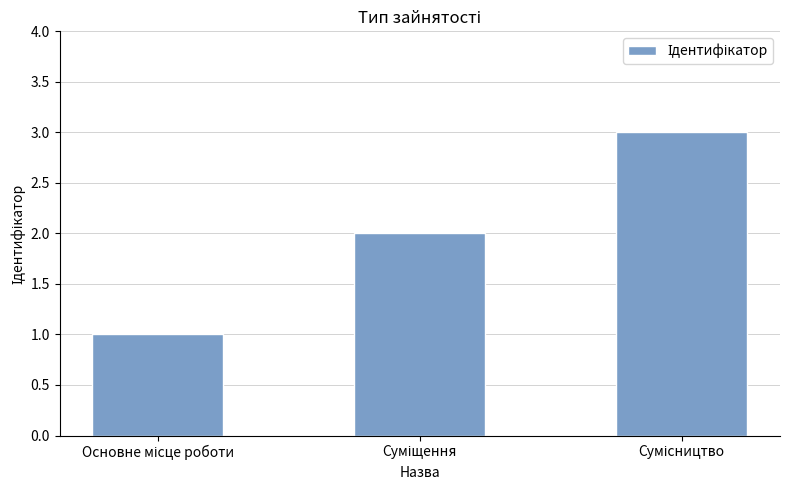

What is the maximum value shown in the chart?

3